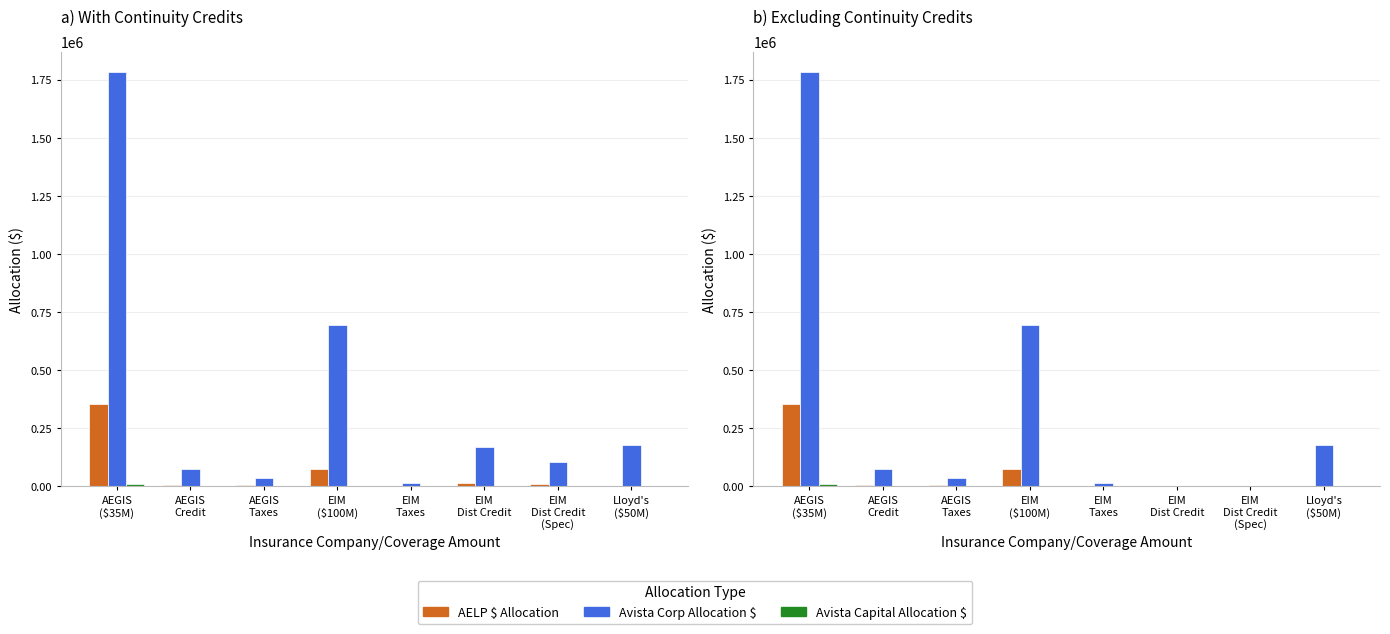

Is it true that AELP $ Allocation equals 2784.6 at Lloyd's
($50M)?

True